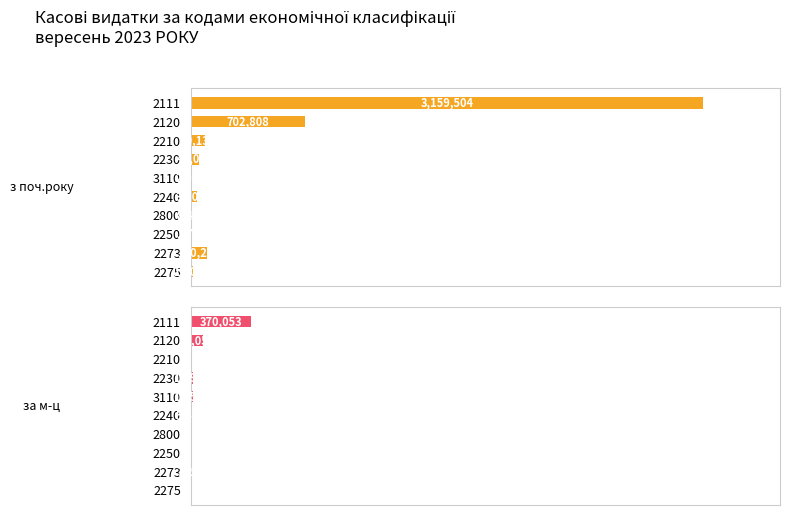

Count the number of categories in the chart.

10